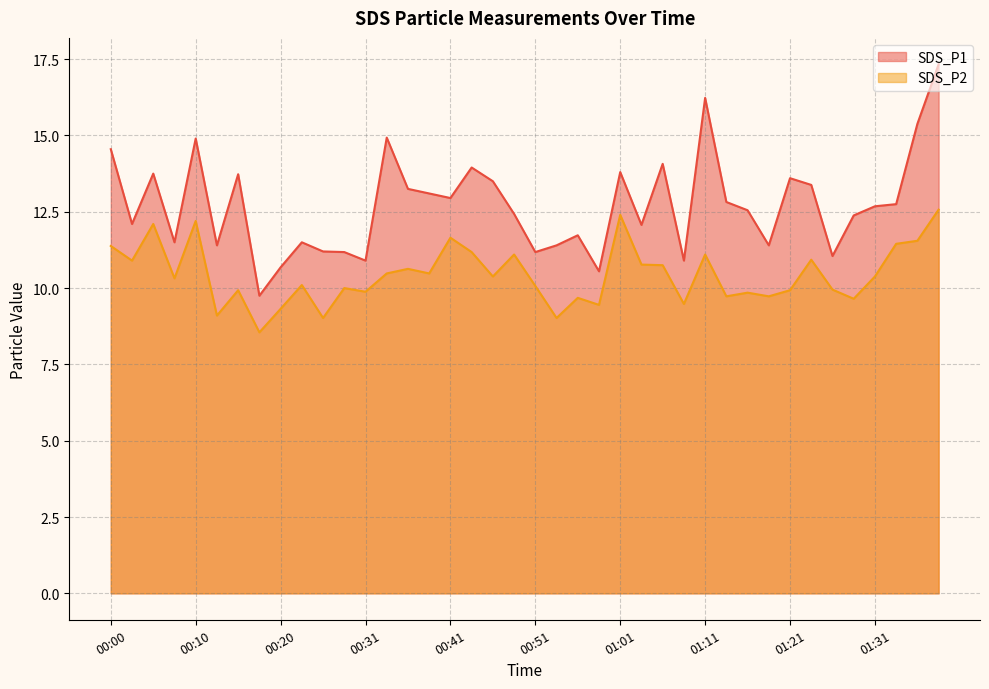

What is the sum of all SDS_P1 values?

508.5